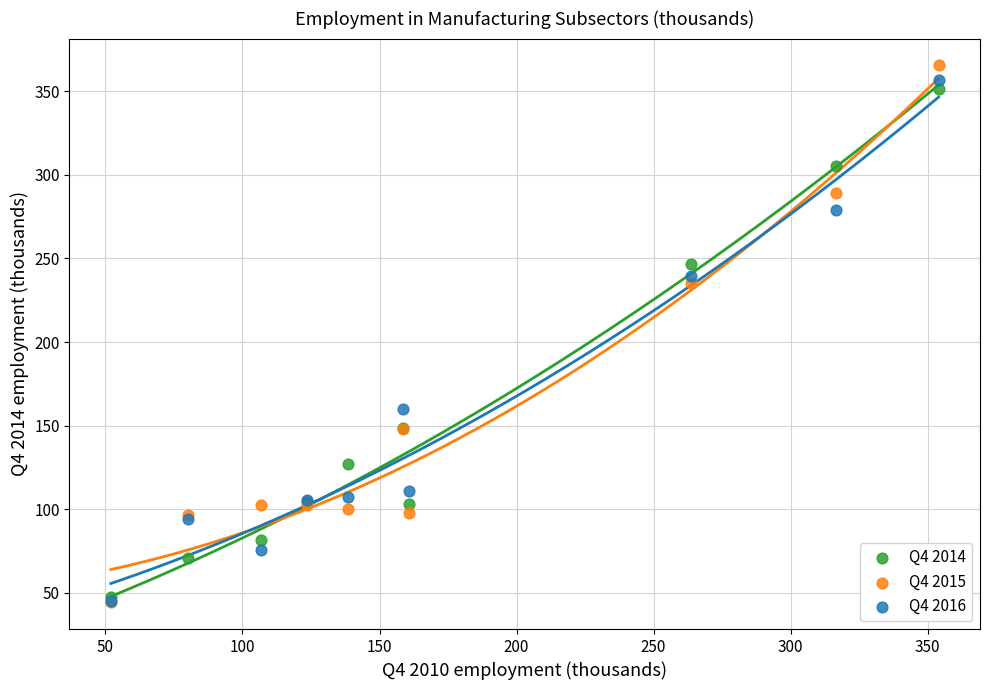

What are all the series names shown in the legend?

Q4 2014, Q4 2015, Q4 2016